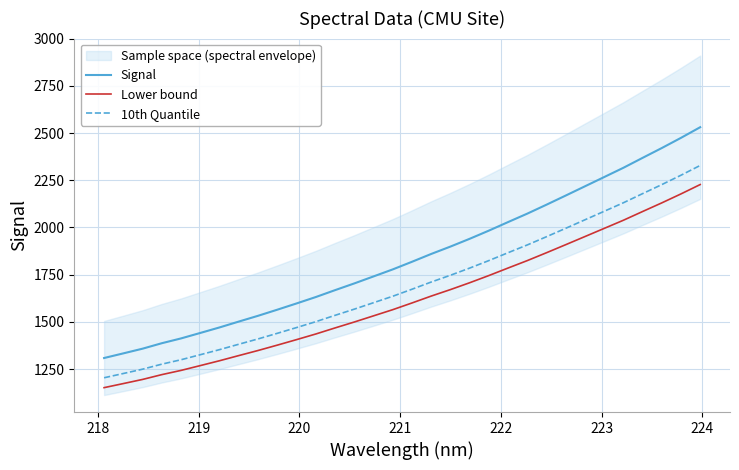

What is the average value of the Signal series?

1841.2